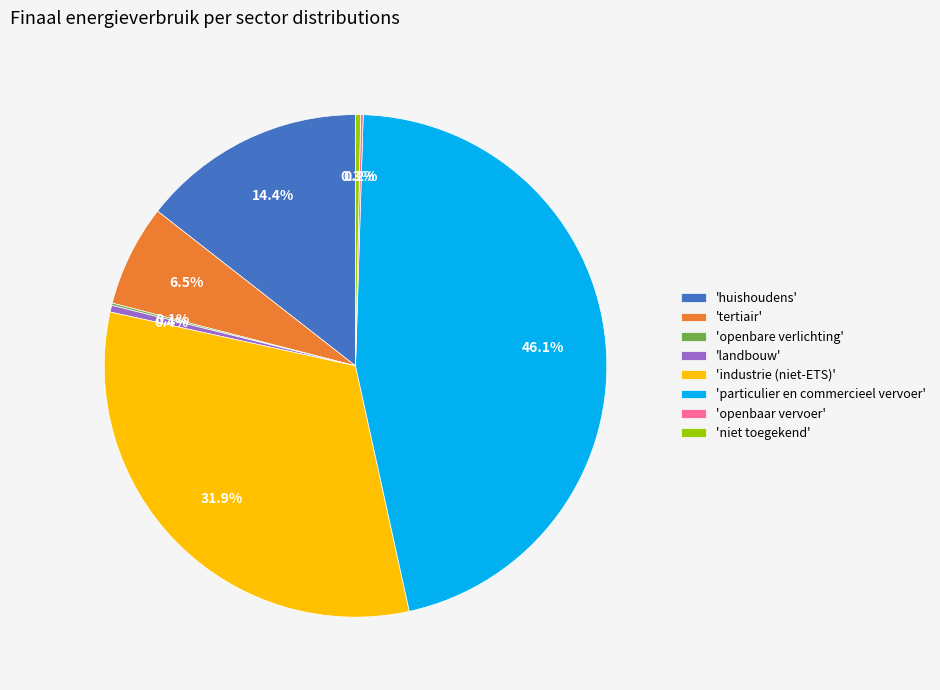

Does 'tertiair' represent more than half of the total?

No